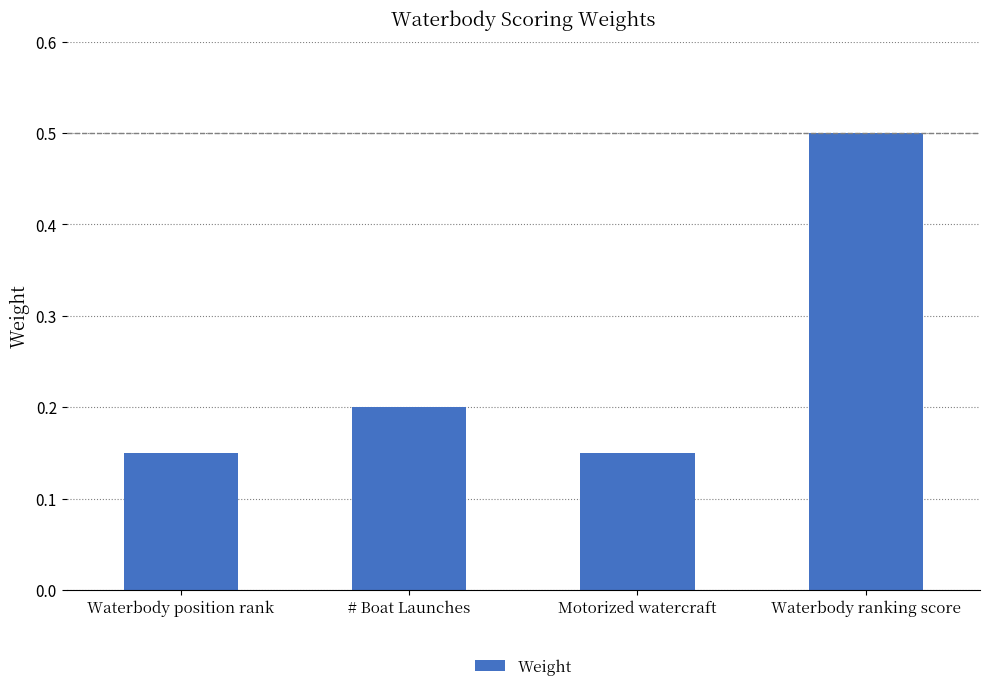

What position from the left is Motorized watercraft?

3